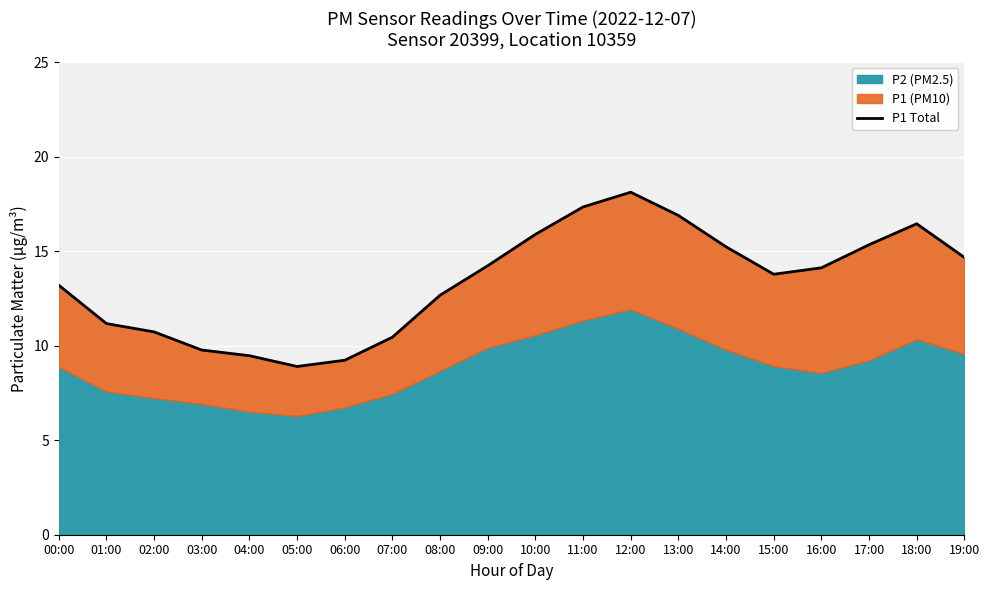

Reading left to right, list all the values displayed in this chart.

00:00=13.2	01:00=11.2	02:00=10.7	03:00=9.8	04:00=9.5	05:00=8.9	06:00=9.2	07:00=10.4	08:00=12.7	09:00=14.2	10:00=15.9	11:00=17.3	12:00=18.1	13:00=16.9	14:00=15.2	15:00=13.8	16:00=14.1	17:00=15.3	18:00=16.4	19:00=14.7